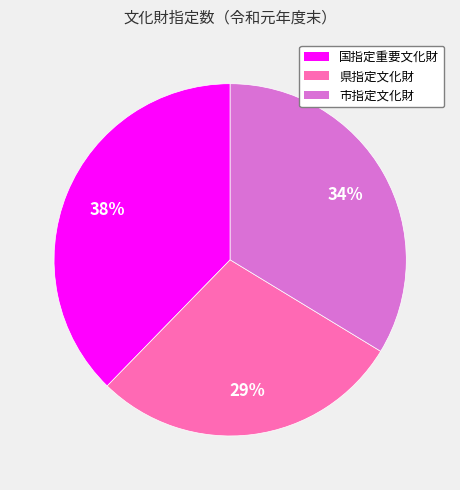

Which category has the smallest portion of the pie?

県指定文化財